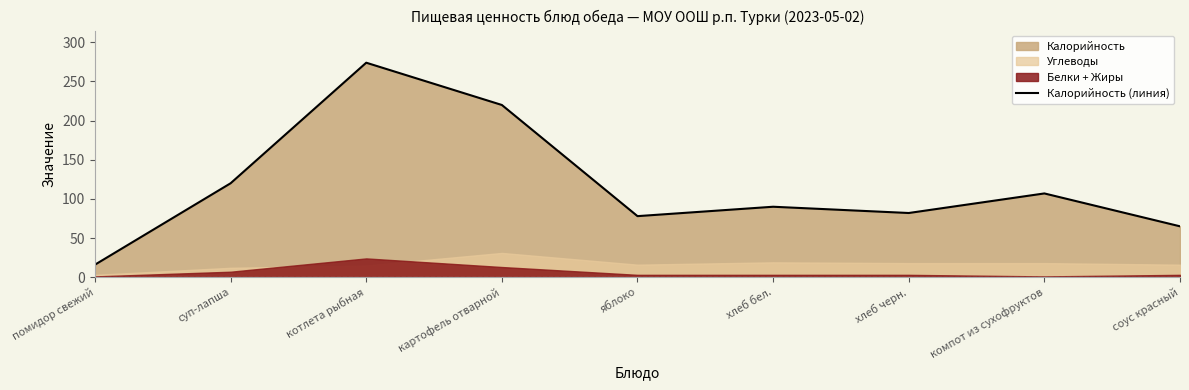

How many lines are shown in the chart?

1